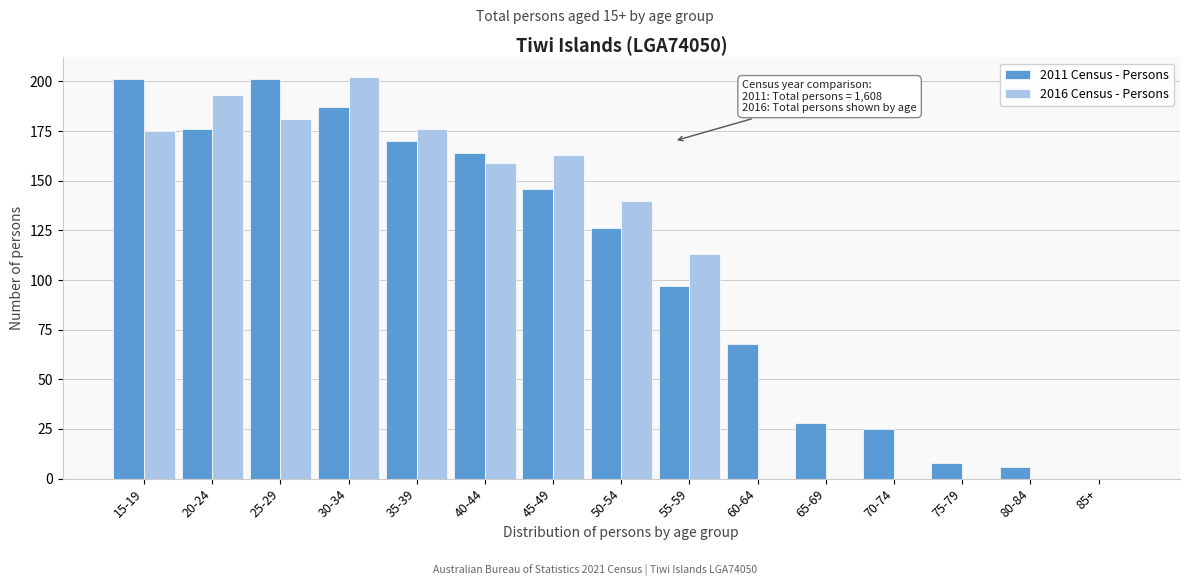

Reading left to right, transcribe all the data shown in this chart.

2011 Census - Persons: 15-19=201	20-24=176	25-29=201	30-34=187	35-39=170	40-44=164	45-49=146	50-54=126	55-59=97	60-64=68	65-69=28	70-74=25	75-79=8	80-84=6	85+=0
2016 Census - Persons: 15-19=175	20-24=193	25-29=181	30-34=202	35-39=176	40-44=159	45-49=163	50-54=140	55-59=113	60-64=0	65-69=0	70-74=0	75-79=0	80-84=0	85+=0